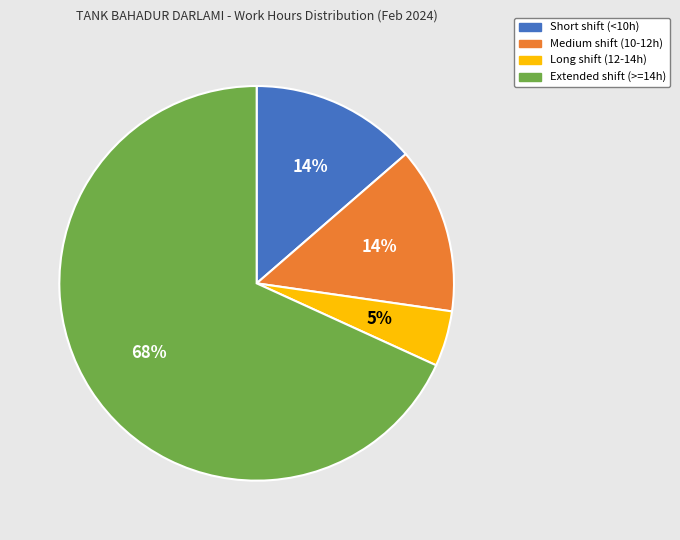

To the nearest percent, what is the average slice percentage?

25%